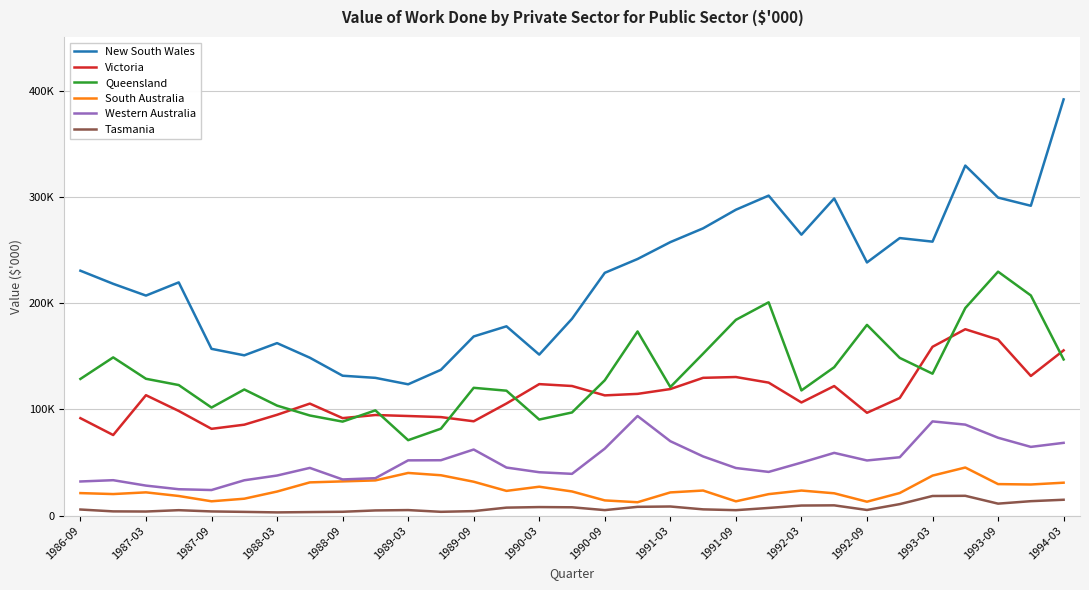

True or false: South Australia and Queensland intersect in this chart.

False